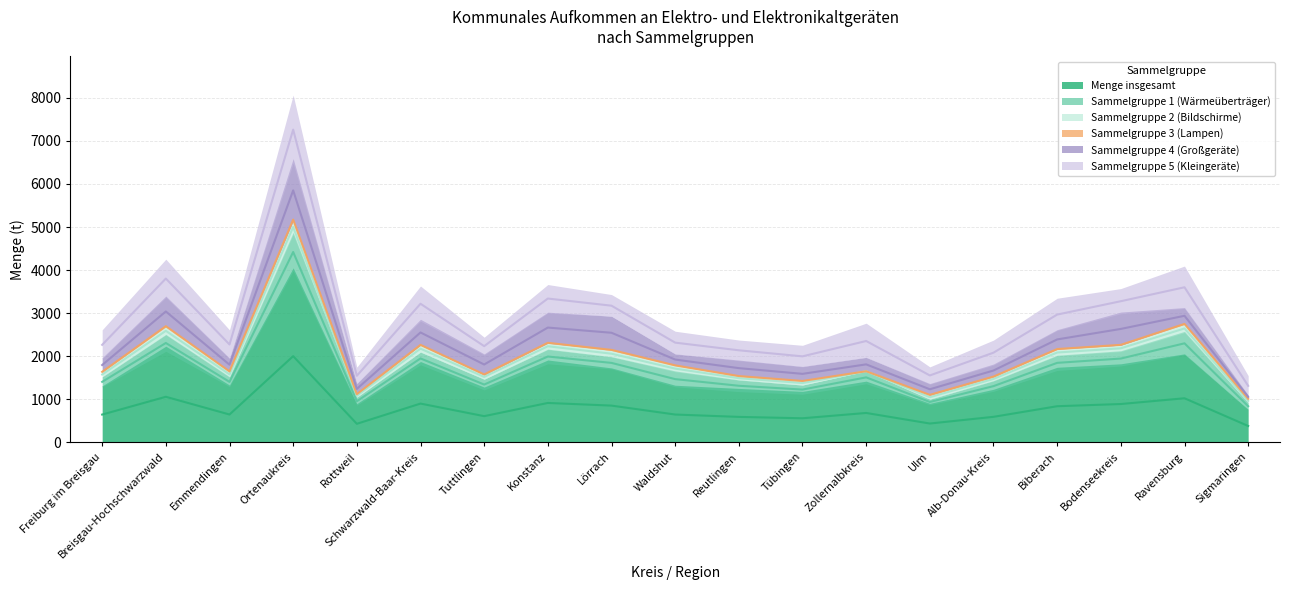

True or false: Sammelgruppe 3 (Lampen) and Sammelgruppe 4 (Großgeräte) intersect in this chart.

False